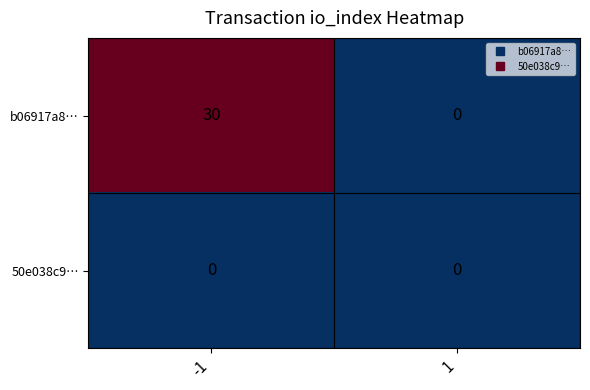

Rank the series at -1 from highest to lowest value.

b06917a8…, 50e038c9…